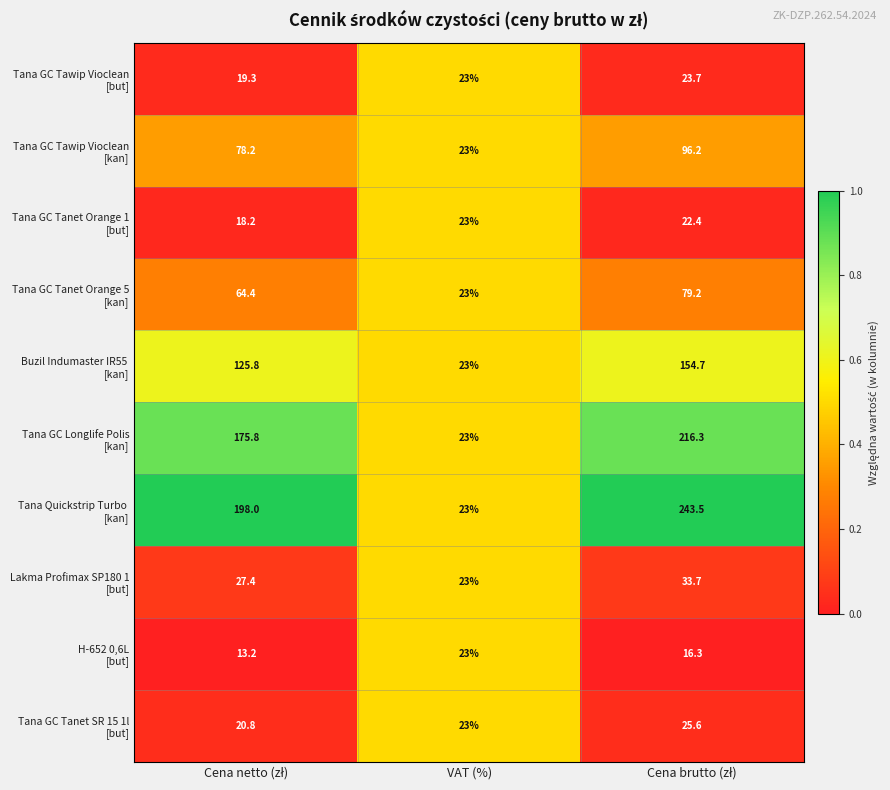

How many data points does each series have?

3